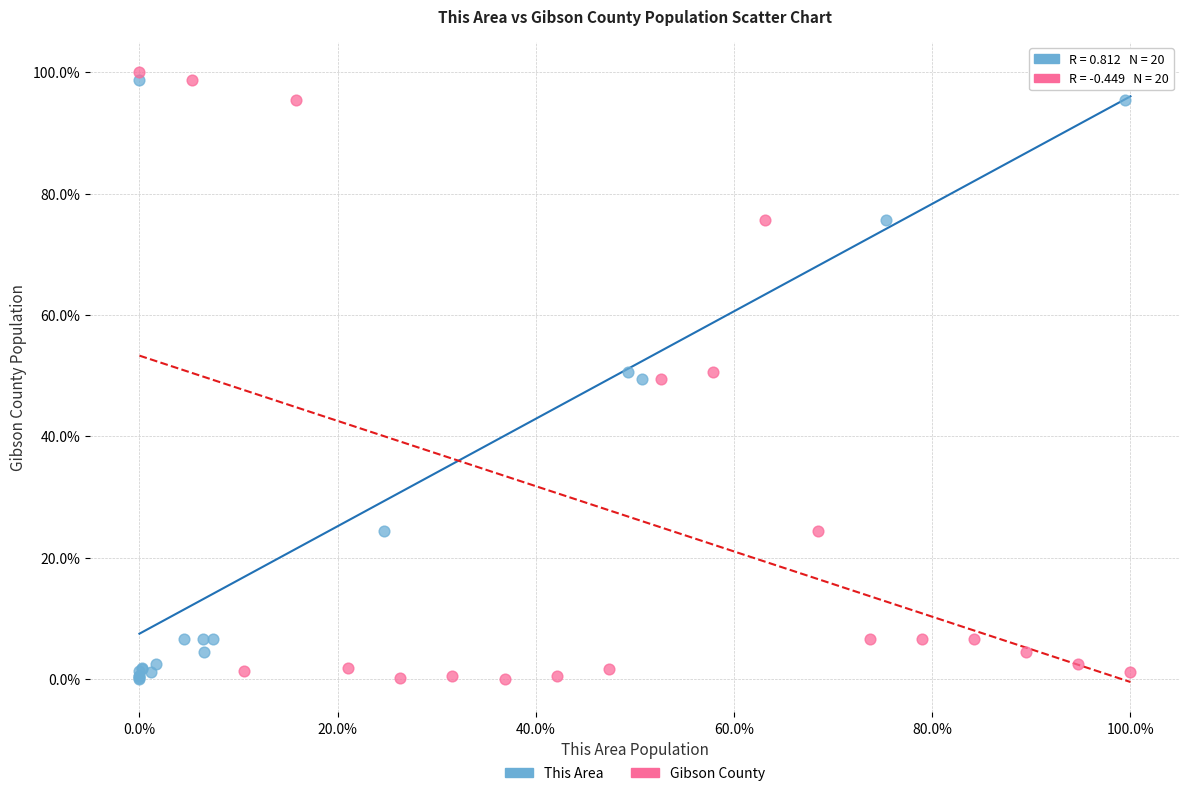

What are all the series names shown in the legend?

This Area, Gibson County